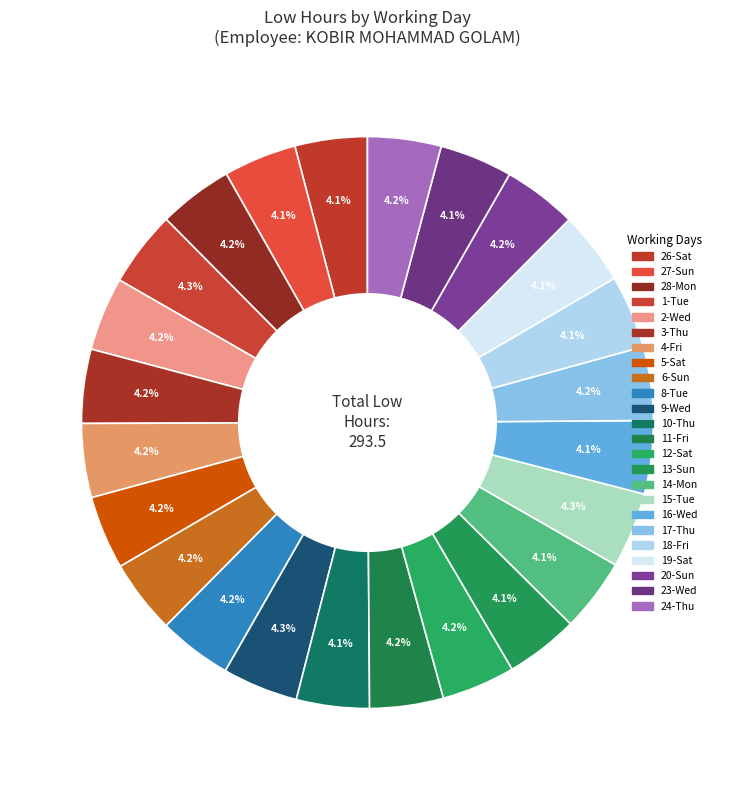

How many segments does this pie chart have?

24